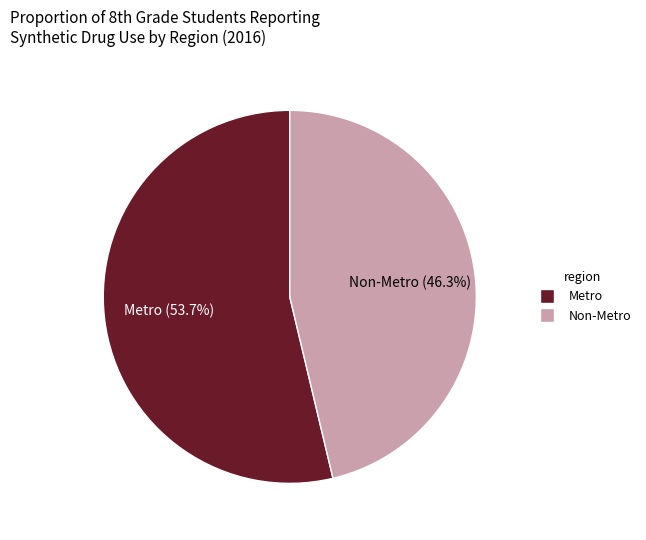

How many segments does this pie chart have?

2